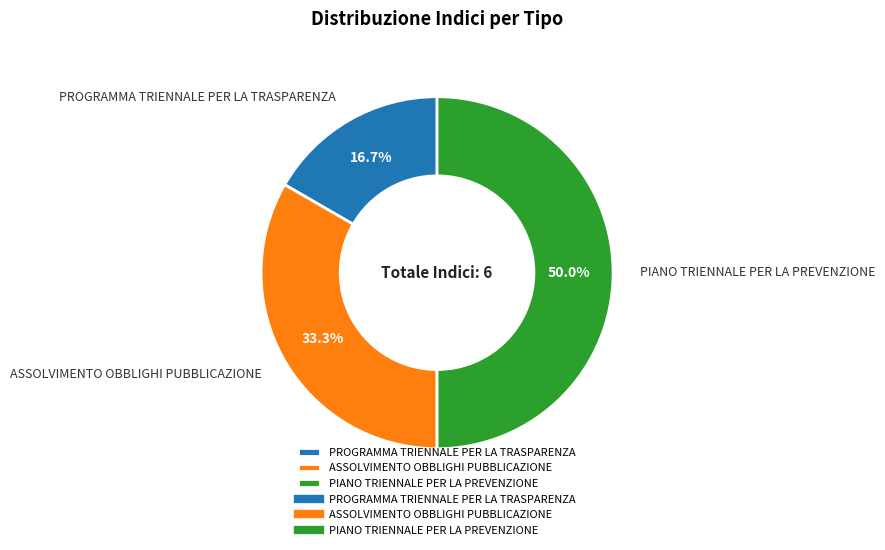

How many slices are in this pie chart?

3